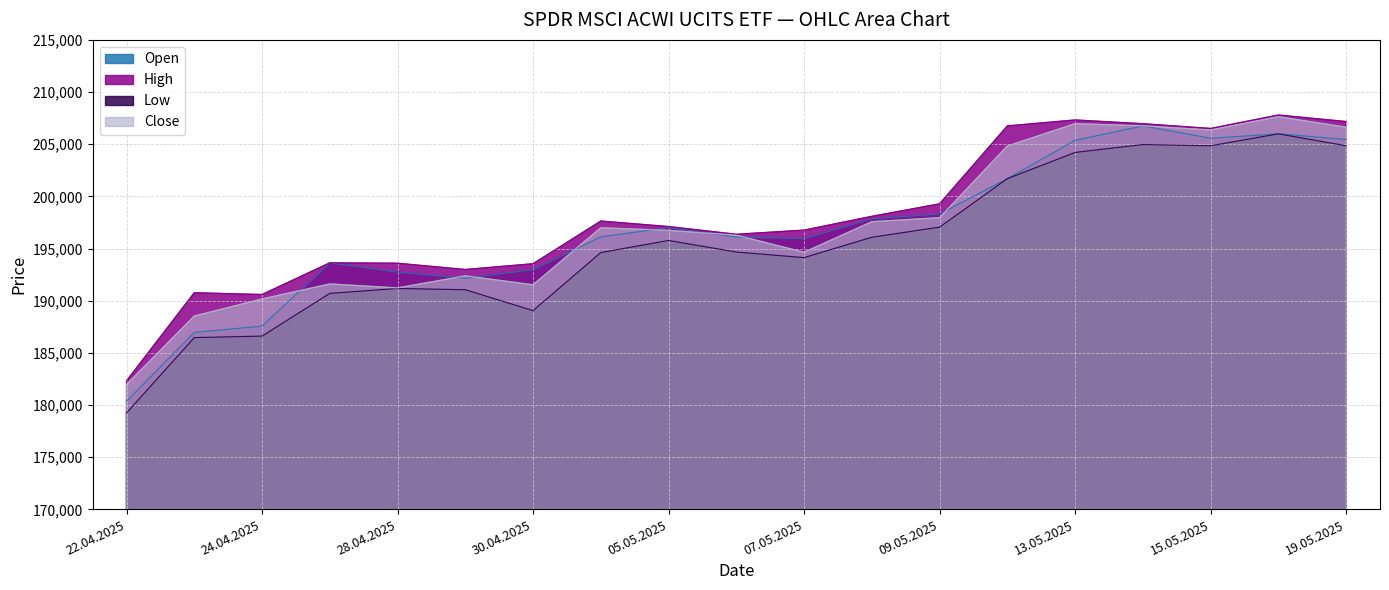

How many lines are shown in the chart?

4